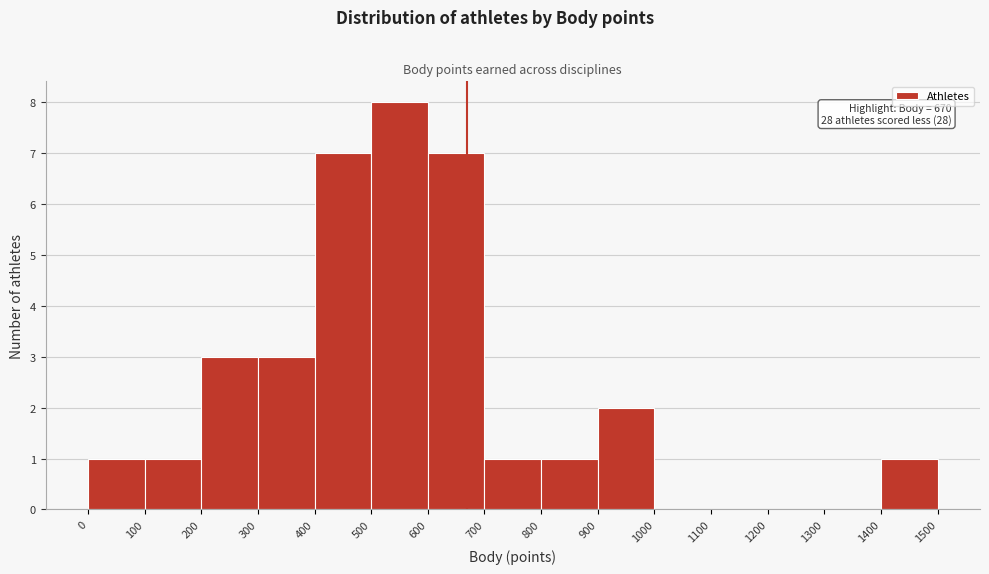

Over which range of the x-axis is the bar tallest?

500 to 600